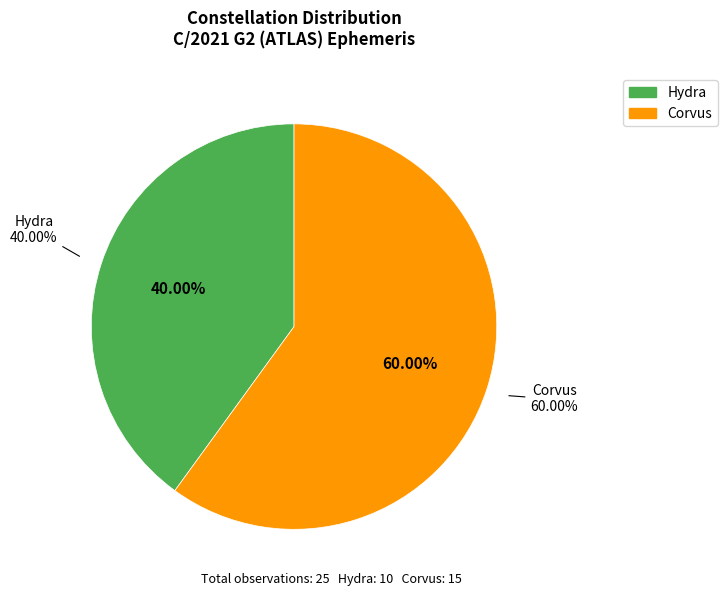

Approximately how many times larger is the value at Corvus compared to Hydra?

1.5